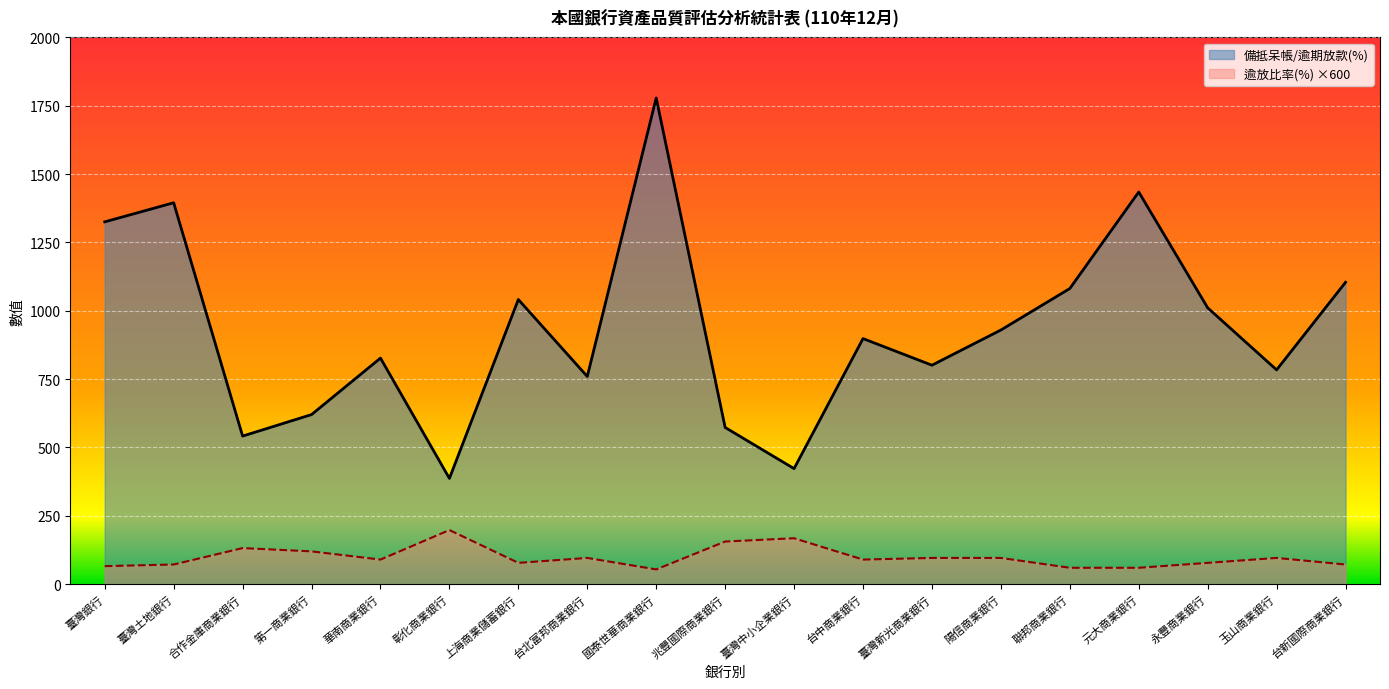

Is it true that 備抵呆帳/逾期放款(%) equals 1778.3 at 國泰世華商業銀行?

True